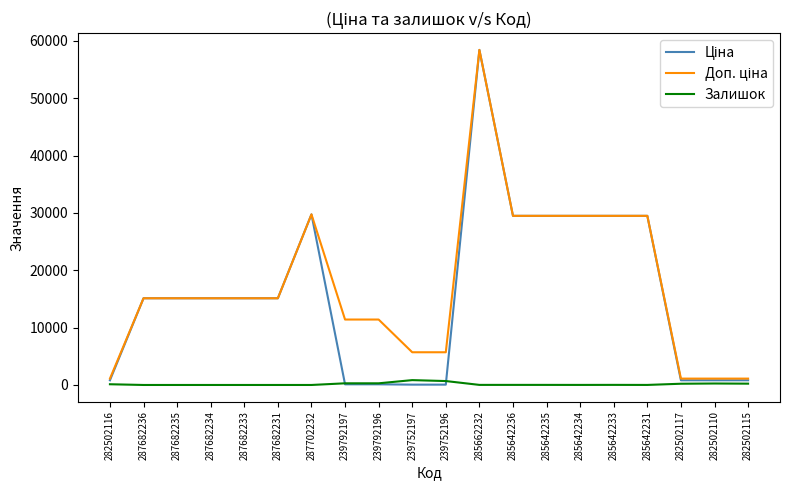

What is the maximum value shown in the chart?

58426.5